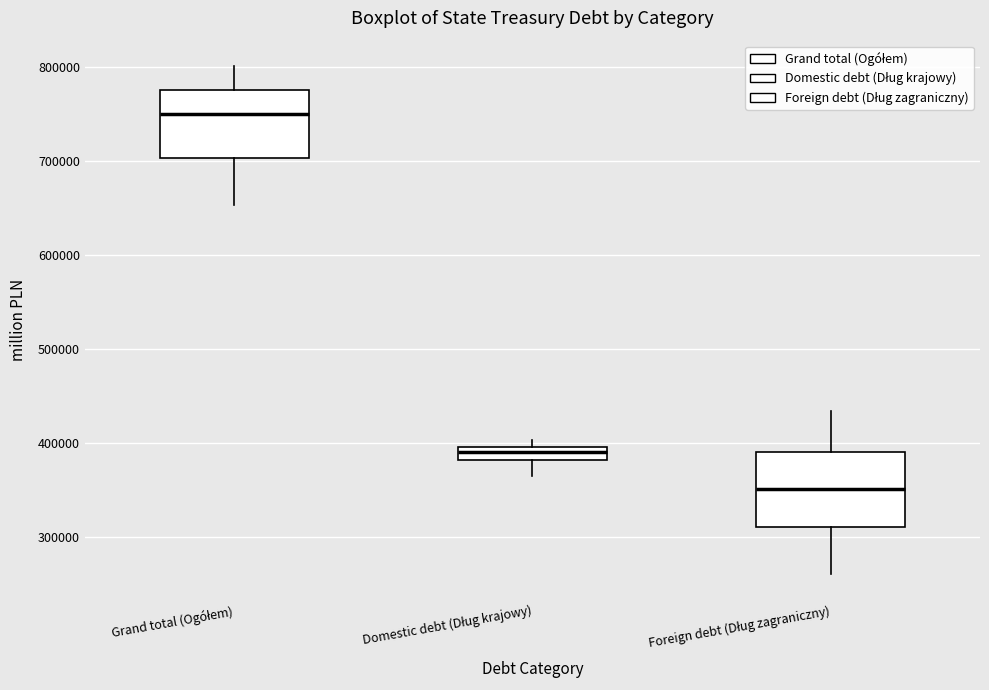

Which box's median line is the lowest?

Foreign debt (Dług zagraniczny)